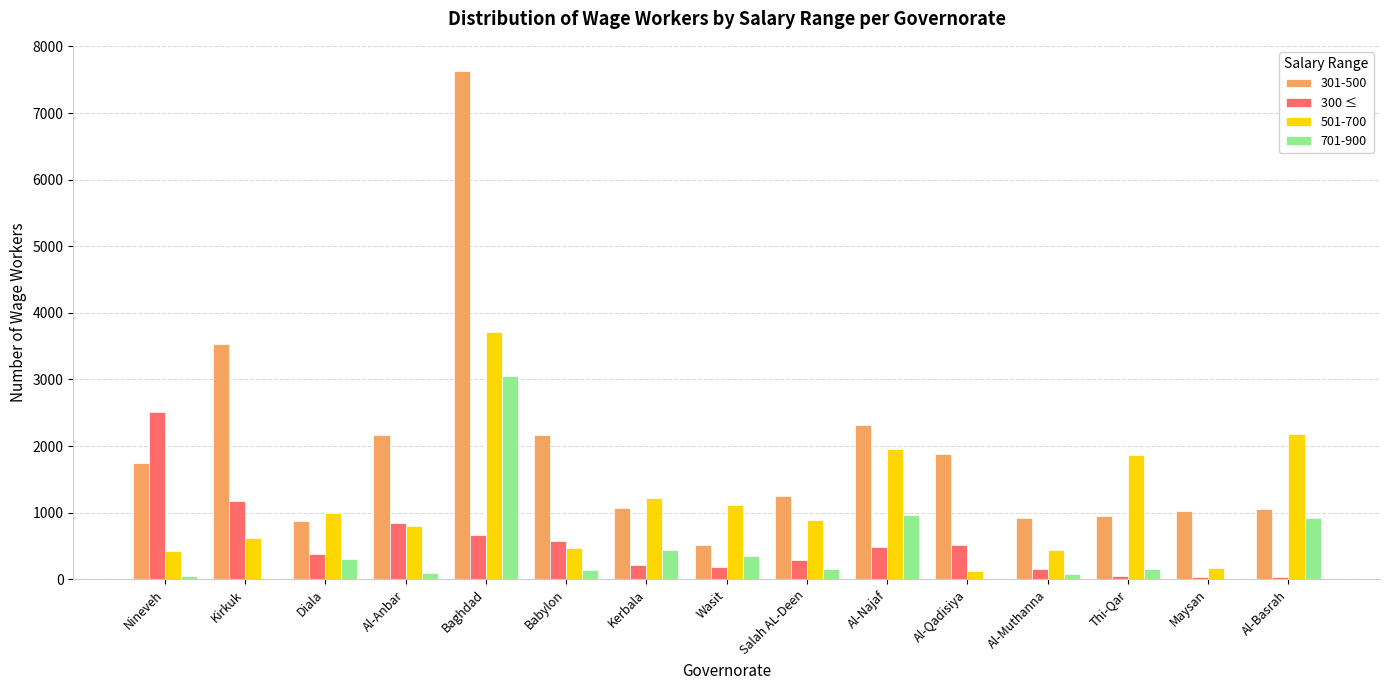

What is the total value across all series at Al-Najaf?

5725